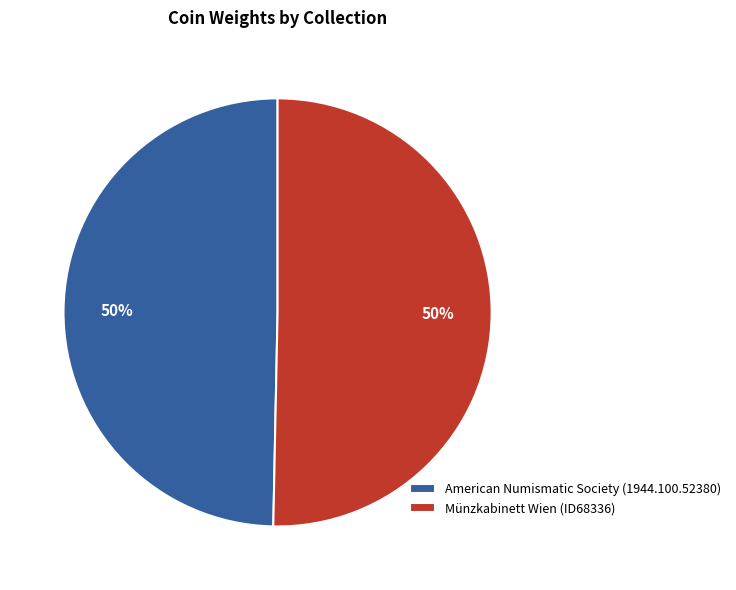

To the nearest percent, what is the combined percentage of Münzkabinett Wien (ID68336) and American Numismatic Society (1944.100.52380)?

100%